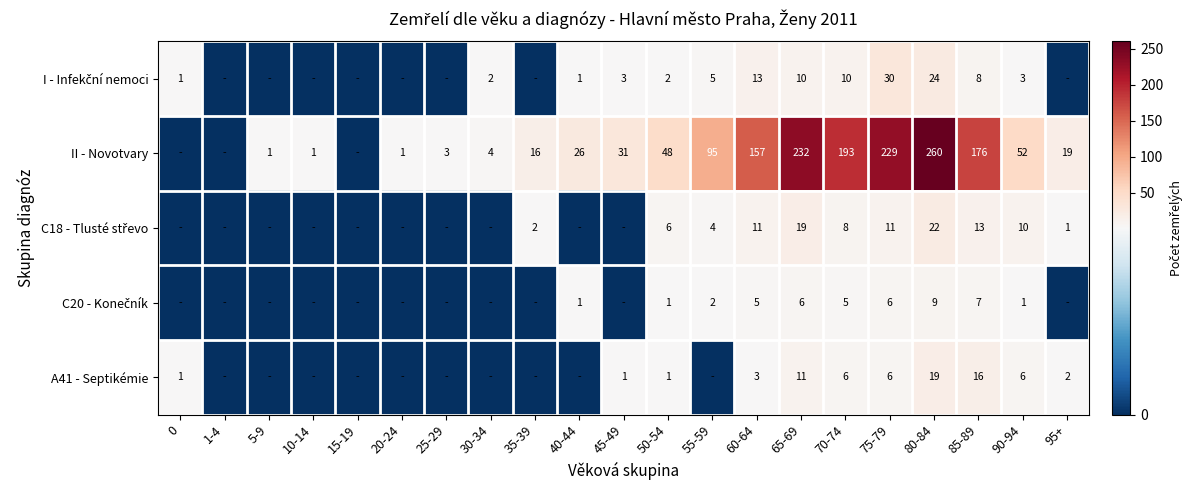

What is the total value across all series at 50-54?

58